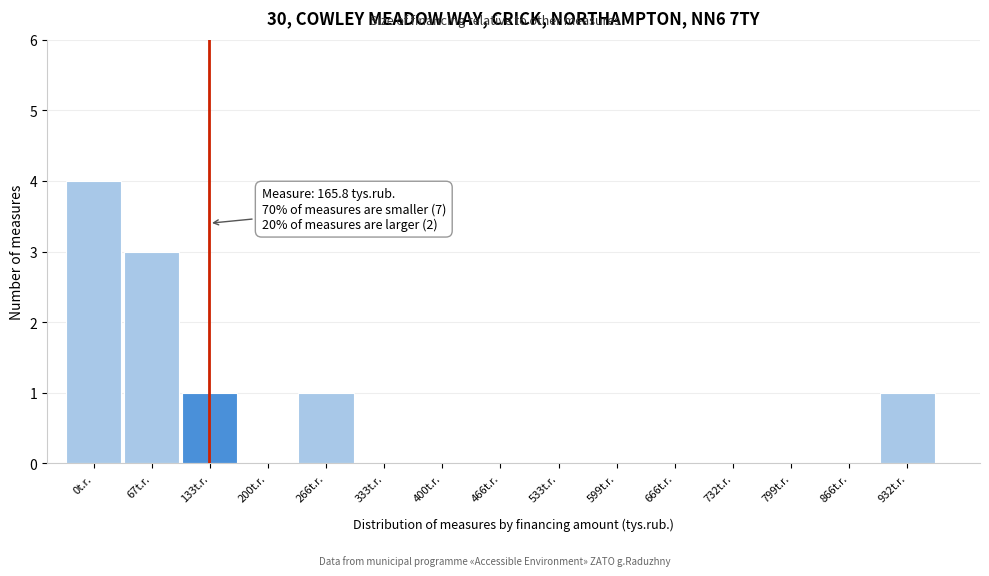

Reading right to left, extract all data points from this chart.

932t.r.=1	866t.r.=0	799t.r.=0	732t.r.=0	666t.r.=0	599t.r.=0	533t.r.=0	466t.r.=0	400t.r.=0	333t.r.=0	266t.r.=1	200t.r.=0	133t.r.=1	67t.r.=3	0t.r.=4